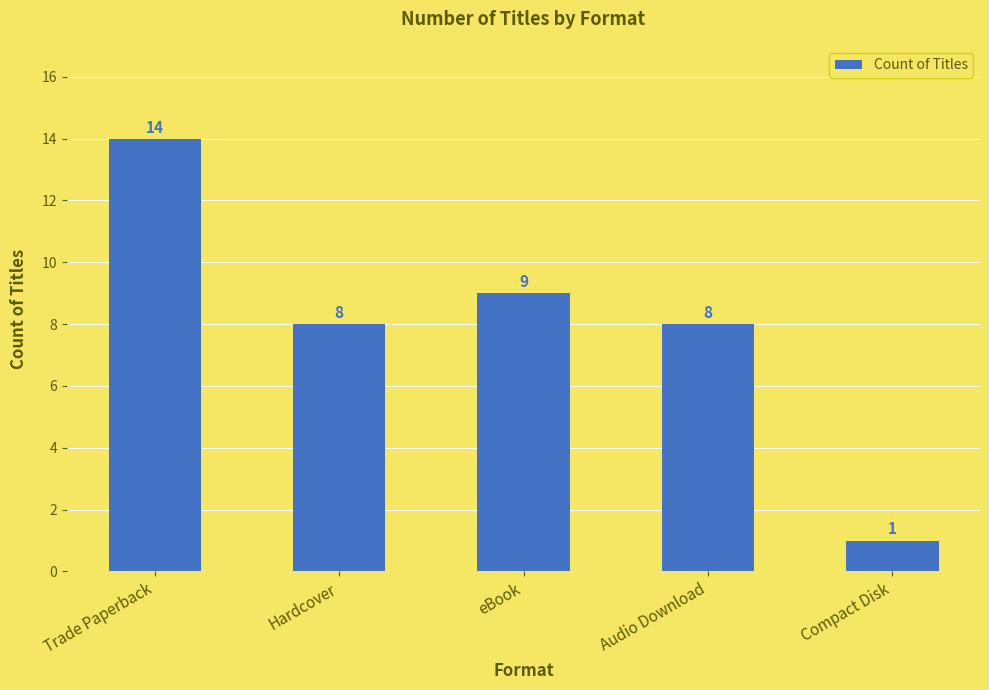

Which category has the lowest value across all series?

Compact Disk